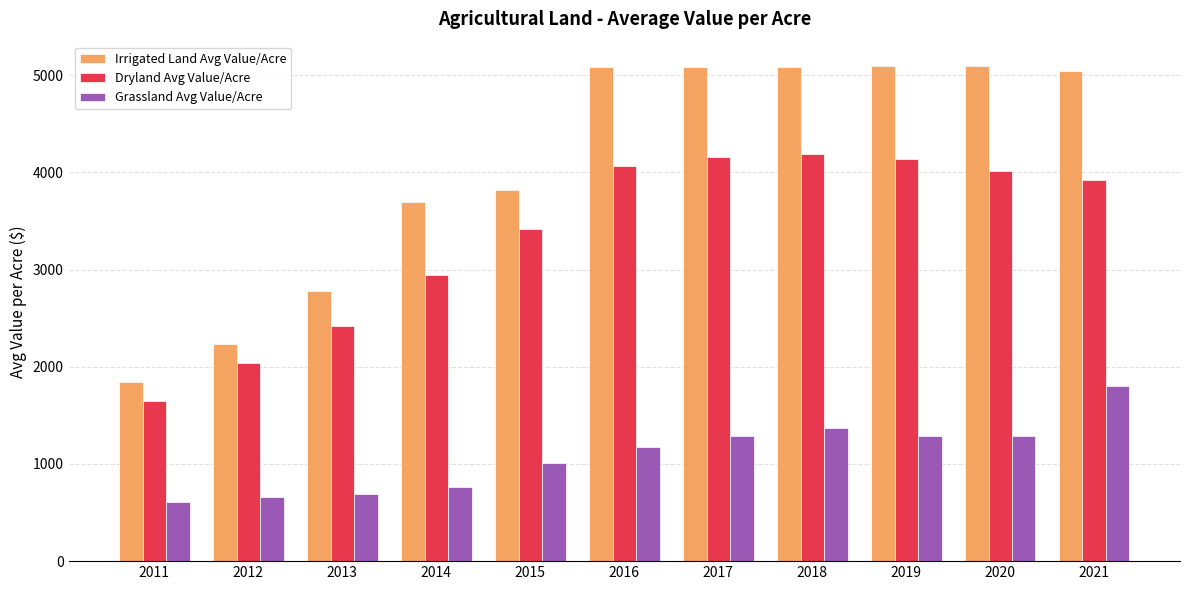

Is the value of Irrigated Land Avg Value/Acre at 2019 greater than the value of Dryland Avg Value/Acre at 2012?

Yes